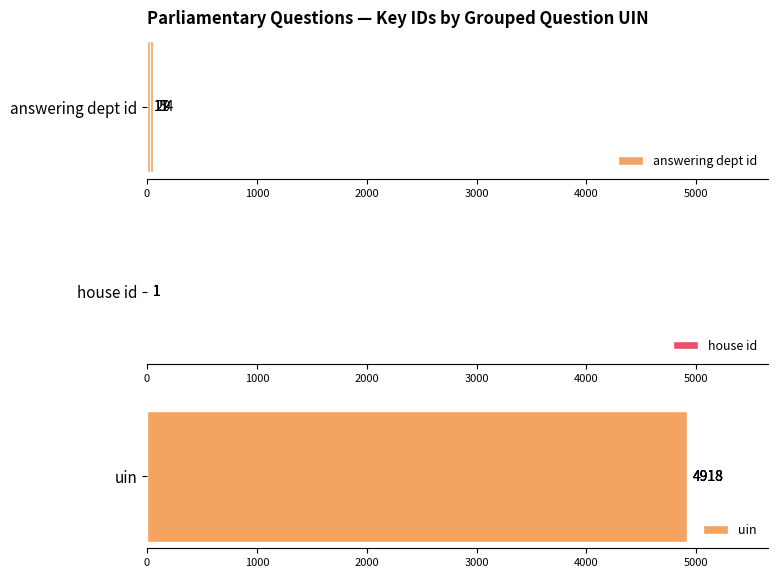

Is the value of house id at 1000 greater than the value of answering dept id at 3000?

No